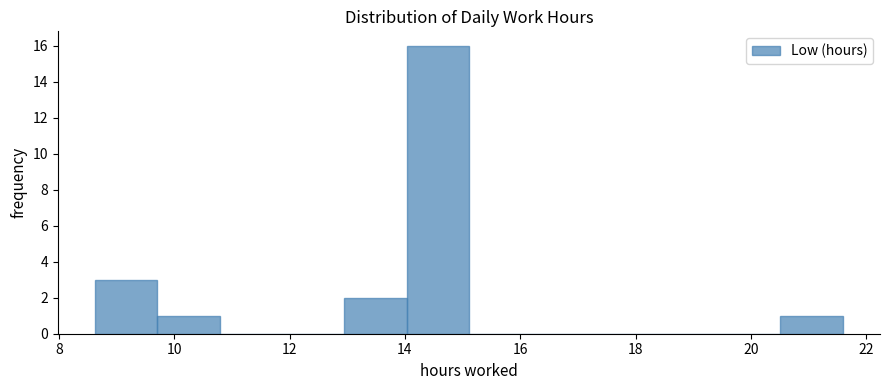

How tall is the bar that spans 13.0 to 14.0 on the x-axis? Neither the bar edges nor the heights are printed on the chart, so give them approximately, as read against the axes.

2